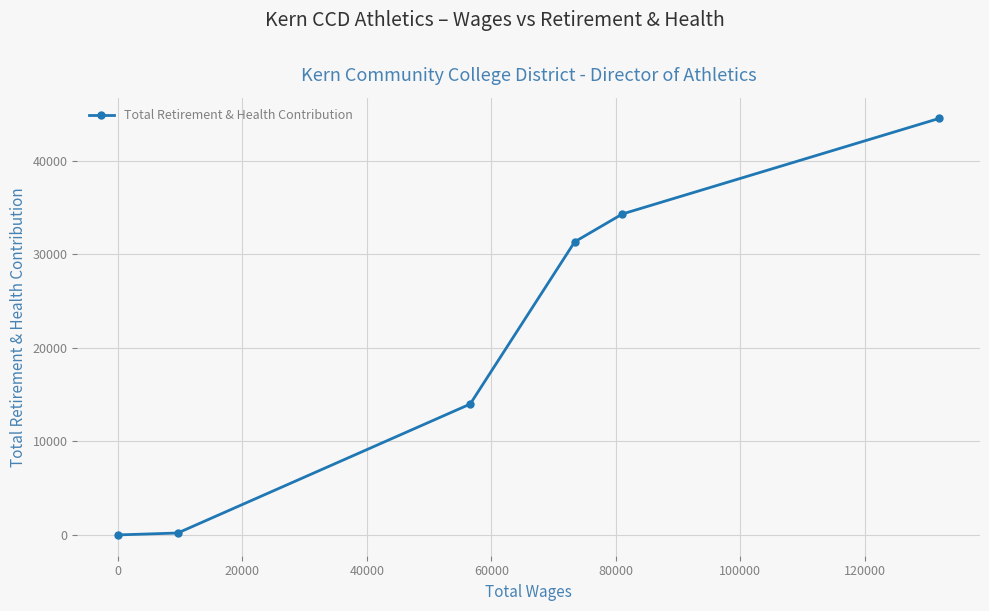

How many lines are shown in the chart?

1